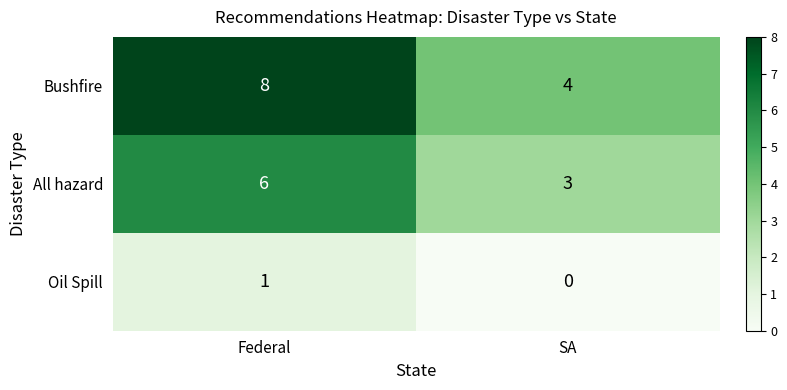

How many data points does each series have?

2